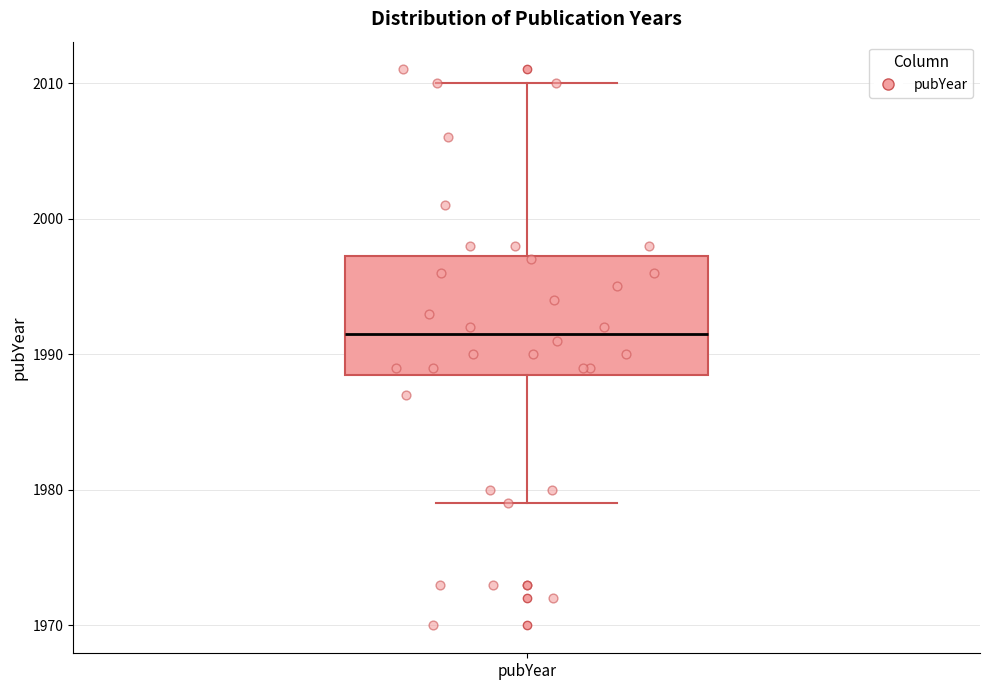

Transcribe this box plot: give where the median line is, the range the box spans, and where the two whiskers end, as read against the y-axis. The values are not printed on the chart, so give them approximately, as read against the axis.

median 1992, box 1989 to 1997, whiskers 1979 to 2010